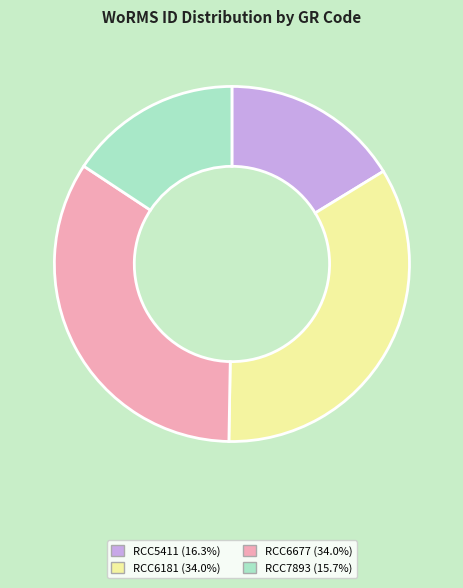

Does RCC5411 account for over 50% of the chart?

No